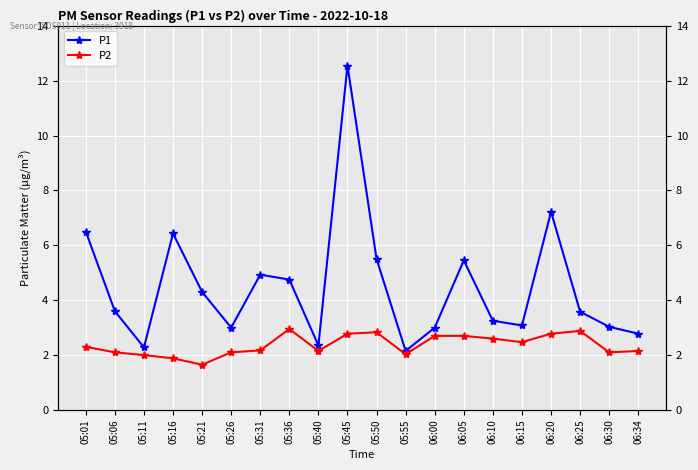

Where is P2 nearest to the value 2?

05:11